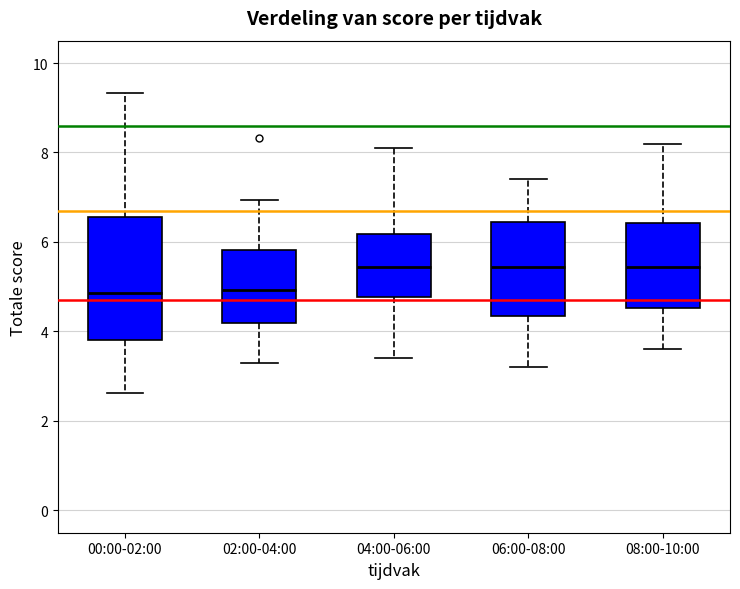

Comparing the boxes themselves (not the whiskers), which one is the tallest?

00:00-02:00